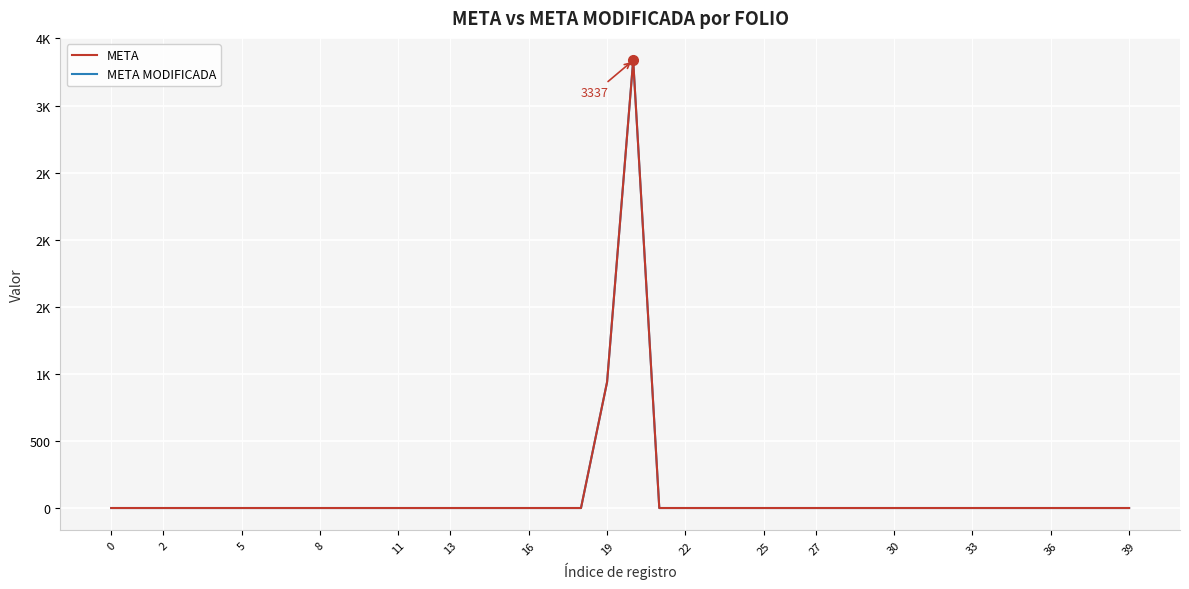

True or false: META has more than 2 interior local peaks.

False